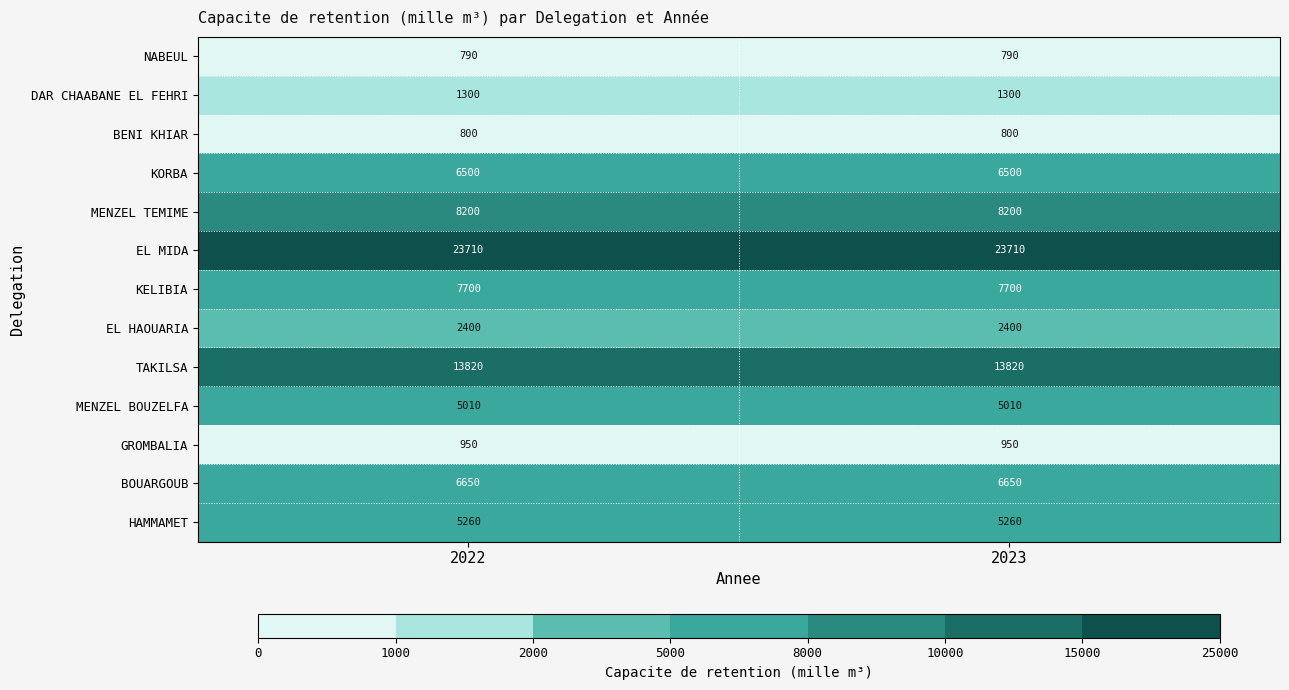

At how many categories does at least one series exceed 9019?

2